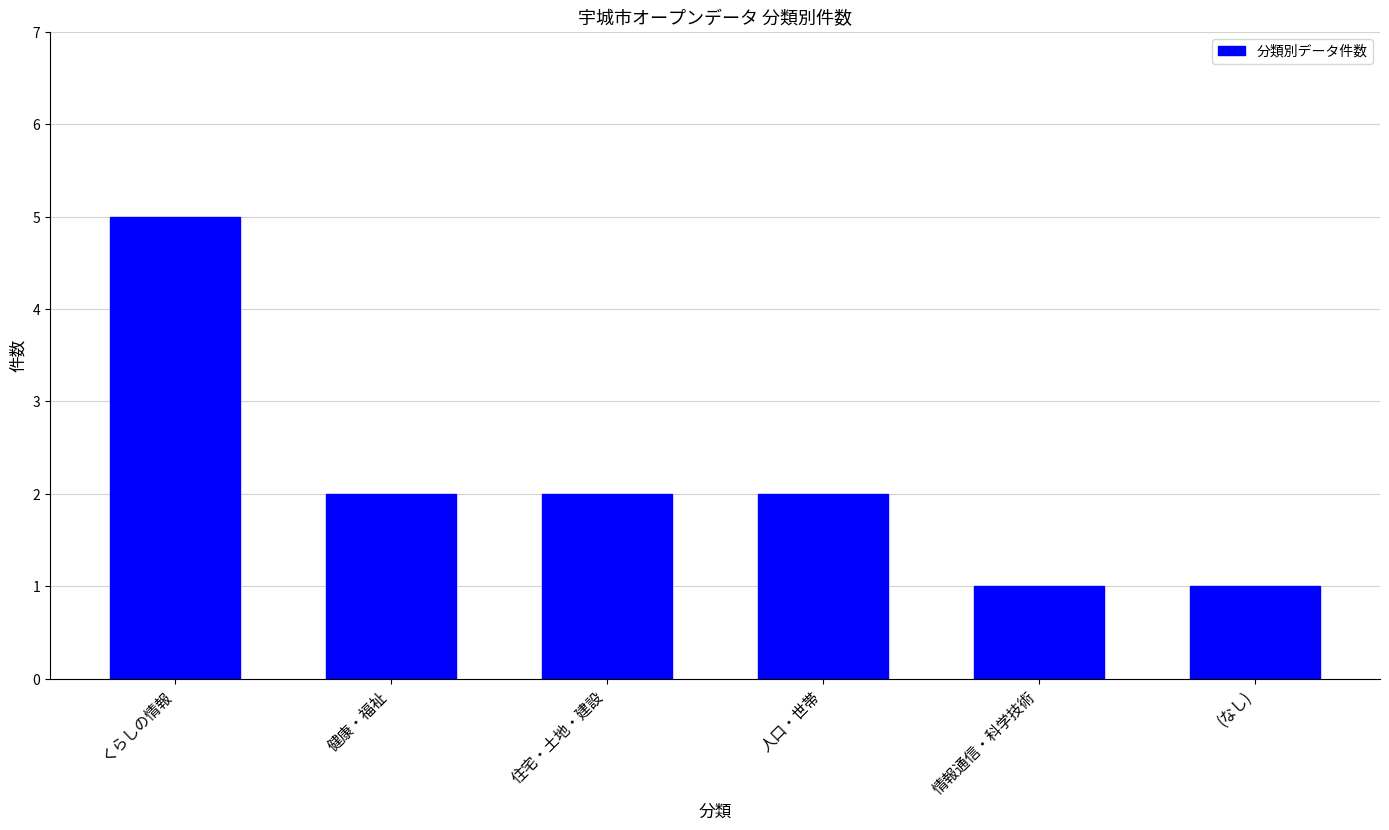

What is the label of the 1st bar from the left?

くらしの情報